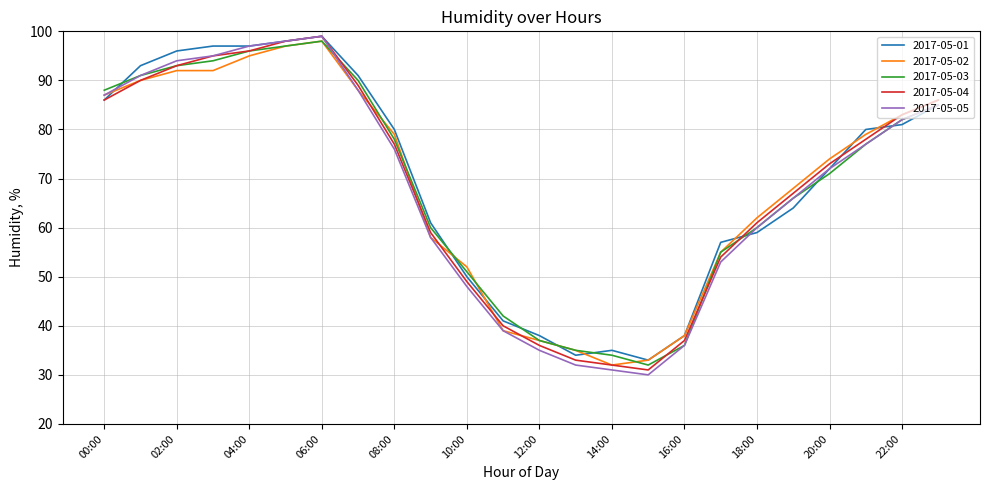

Which series has the widest spread of values?

2017-05-05